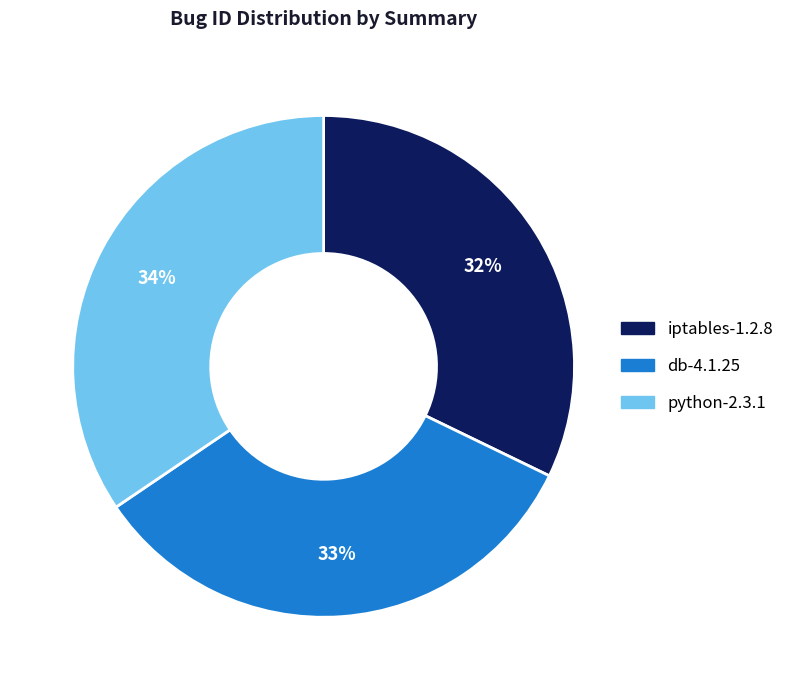

To the nearest percent, what portion does db-4.1.25 represent?

33%